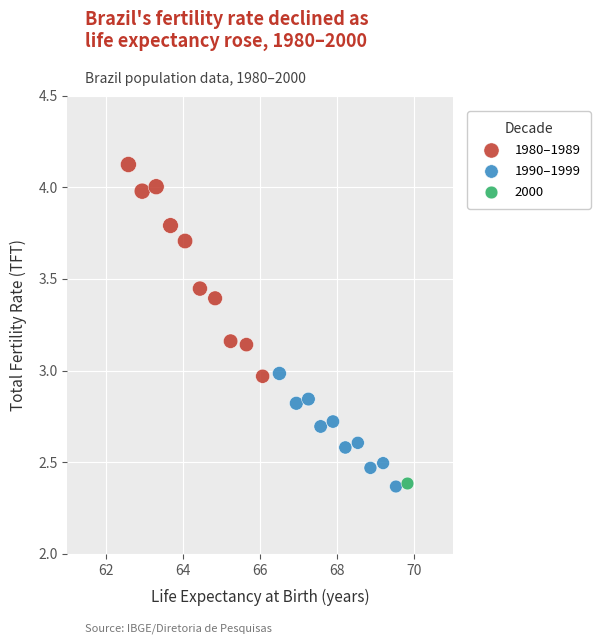

What are all the series names shown in the legend?

1980–1989, 1990–1999, 2000